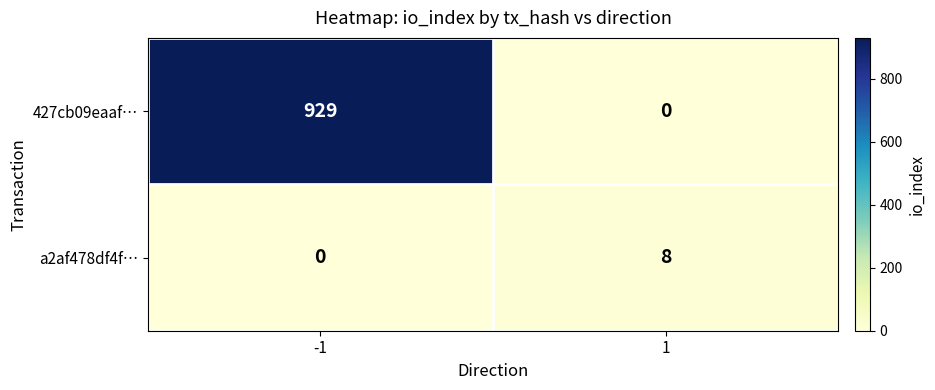

What is the total value across all series at 1?

8